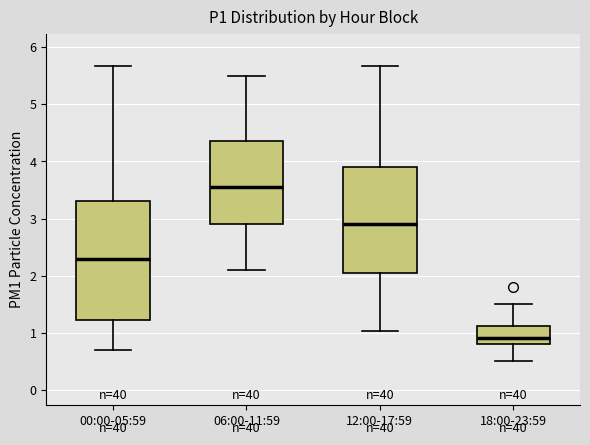

Which box is the tallest, from its lower edge to its upper edge?

00:00-05:59